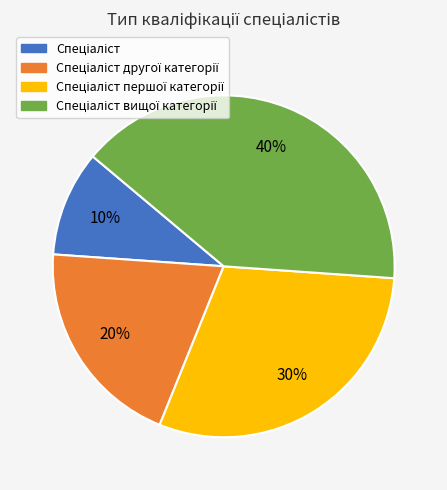

Is there any slice that represents more than half of the pie?

No